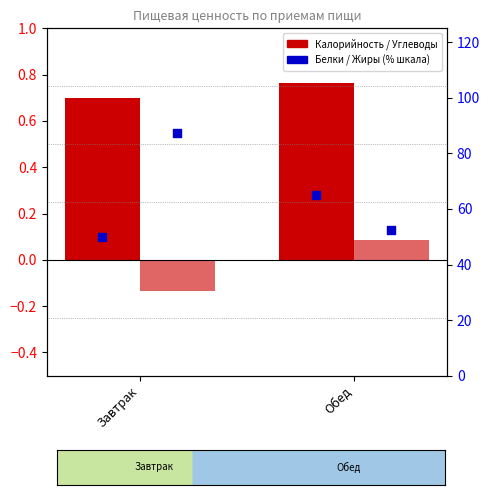

What is the total value across all series at Завтрак?

138.1